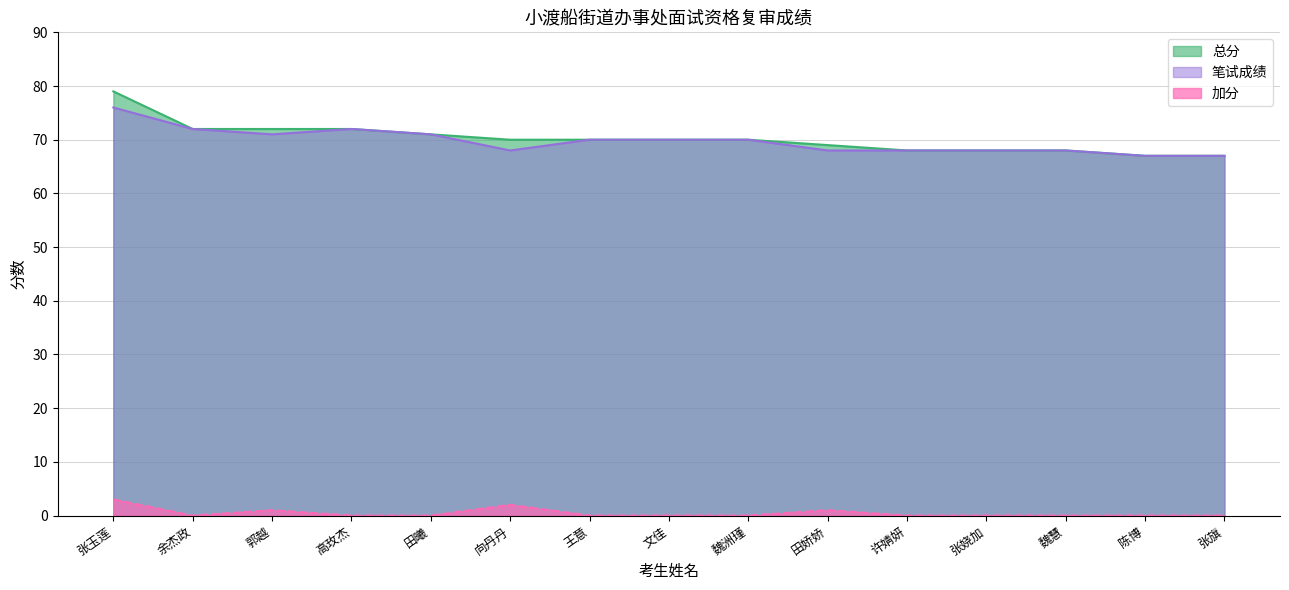

At which label does 总分 first exceed 70?

张玉莲